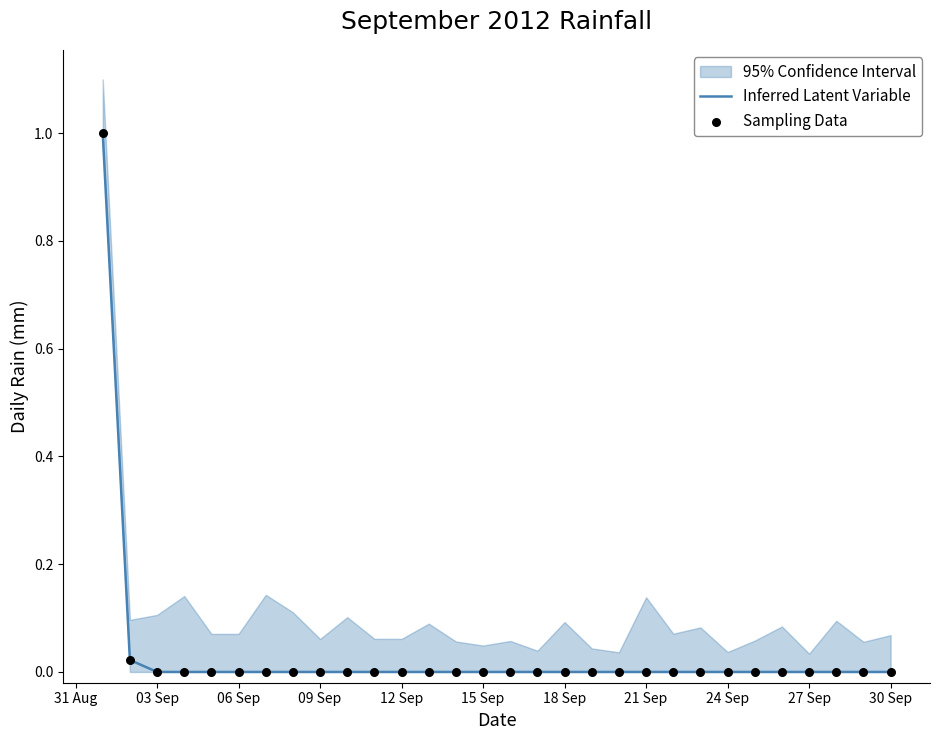

Which series has the widest spread of Y values?

Inferred Latent Variable